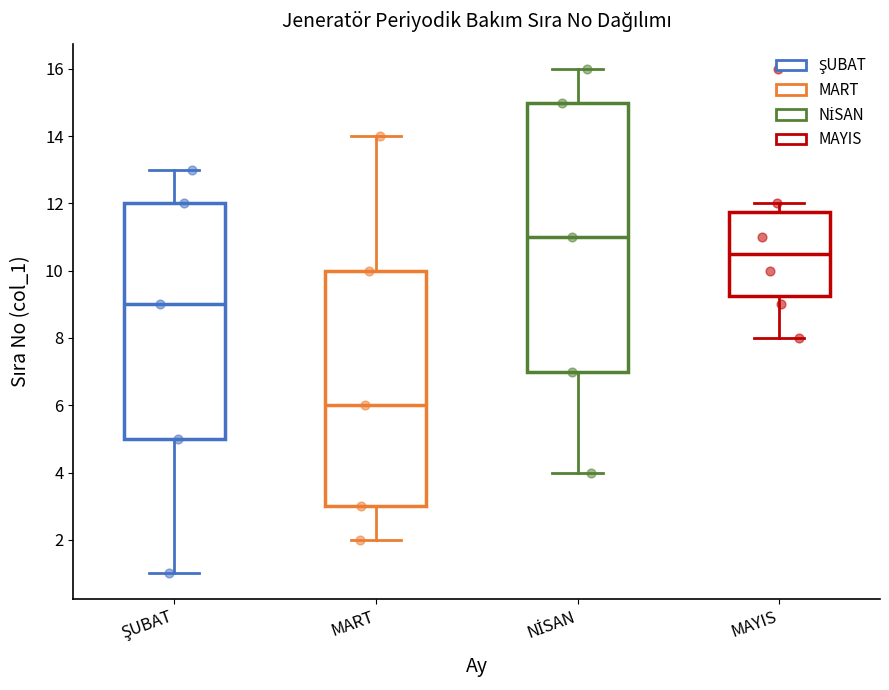

Where is the lower edge of the box for ŞUBAT on the y-axis? The values are not printed on the chart, so give them approximately, as read against the axis.

5.0